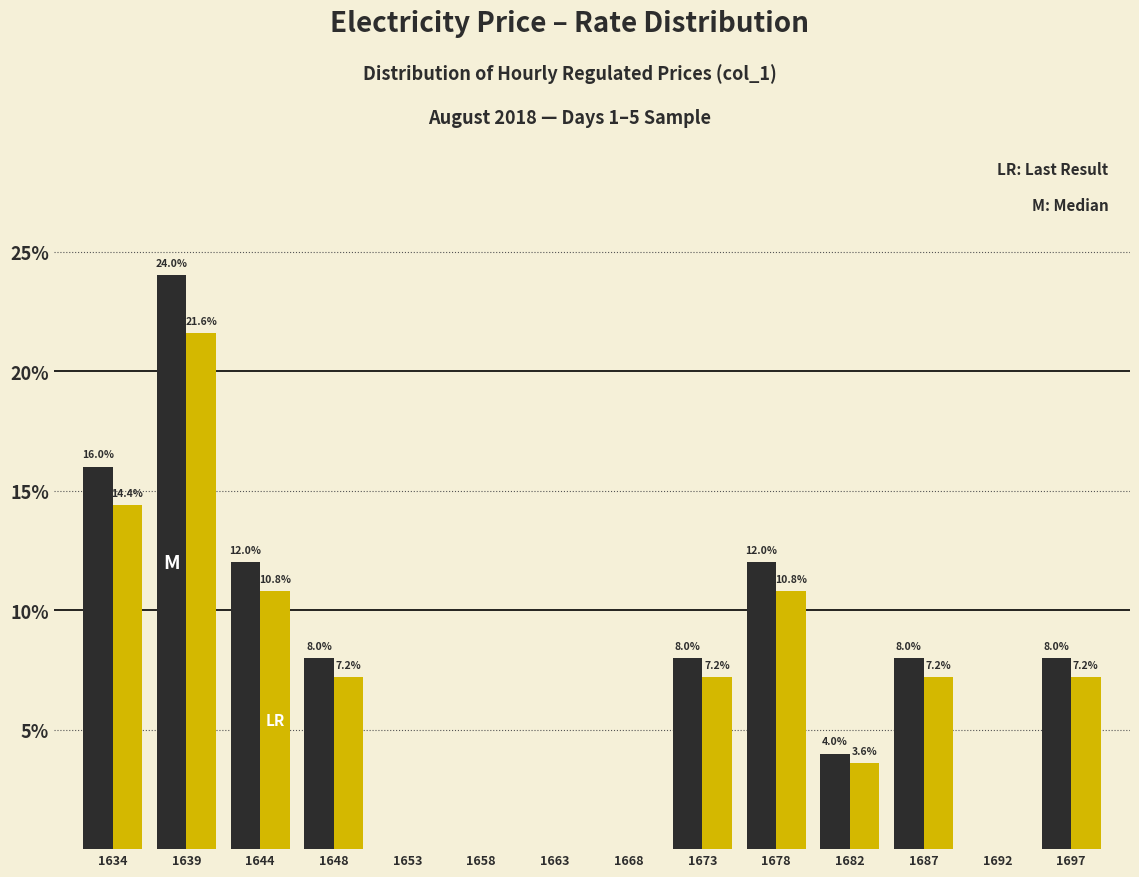

At which category is the sum across all series the highest?

1639